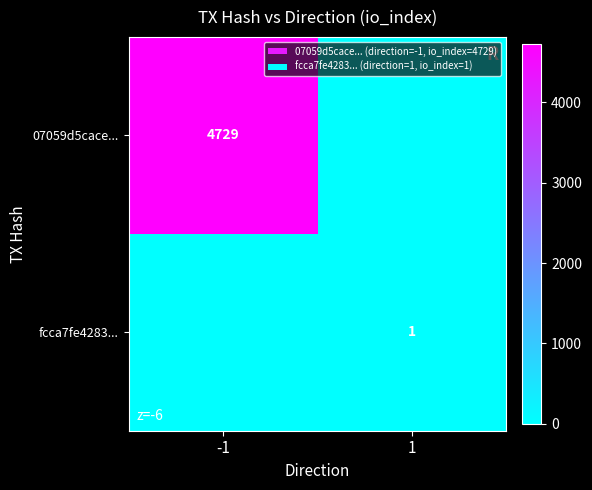

The fcca7fe4283... series shows 1 at 1. True or false?

True